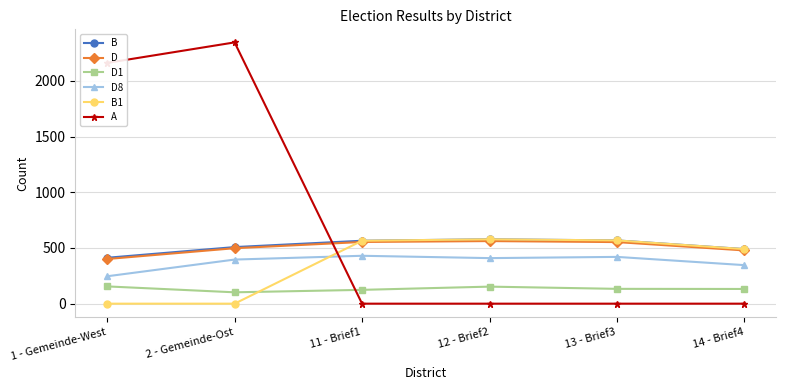

Is it true that B1 equals 759 at 11 - Brief1?

False